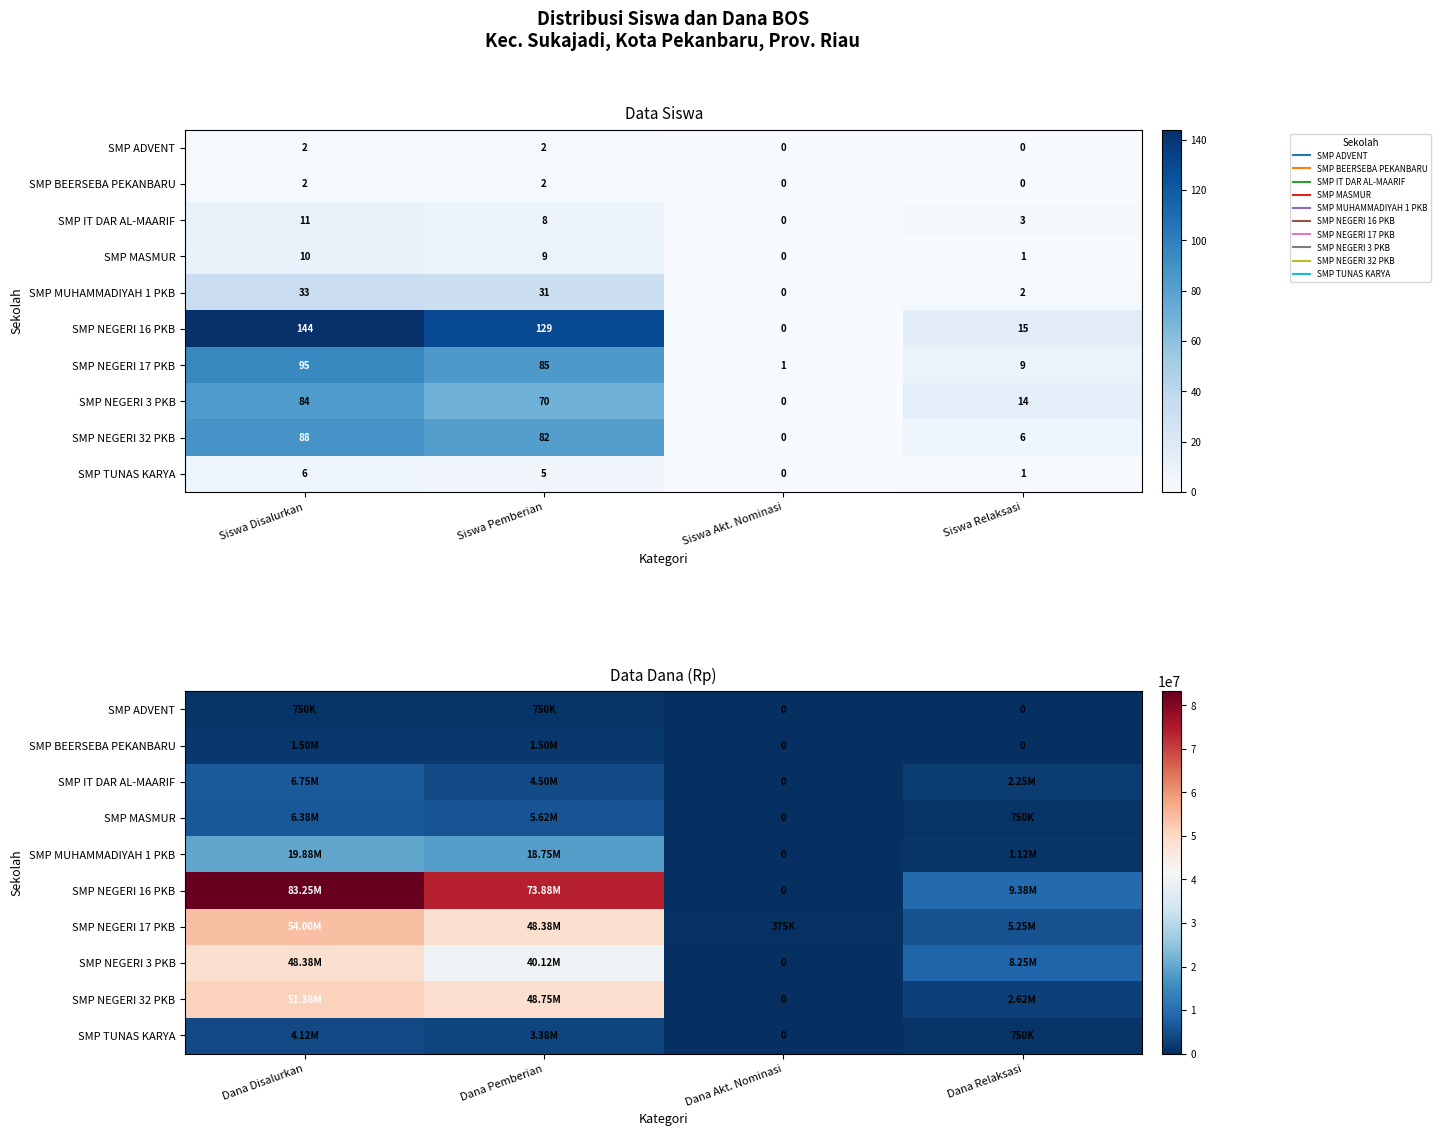

Rank the series by their maximum value, from lowest to highest.

SMP ADVENT, SMP BEERSEBA PEKANBARU, SMP TUNAS KARYA, SMP MASMUR, SMP IT DAR AL-MAARIF, SMP MUHAMMADIYAH 1 PKB, SMP NEGERI 3 PKB, SMP NEGERI 32 PKB, SMP NEGERI 17 PKB, SMP NEGERI 16 PKB